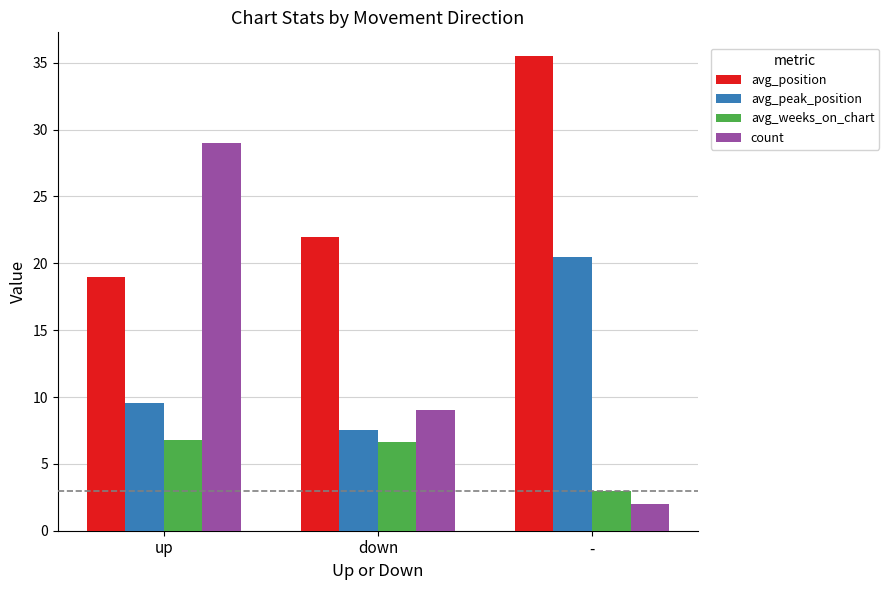

What is the label of the 3rd bar from the right?

up